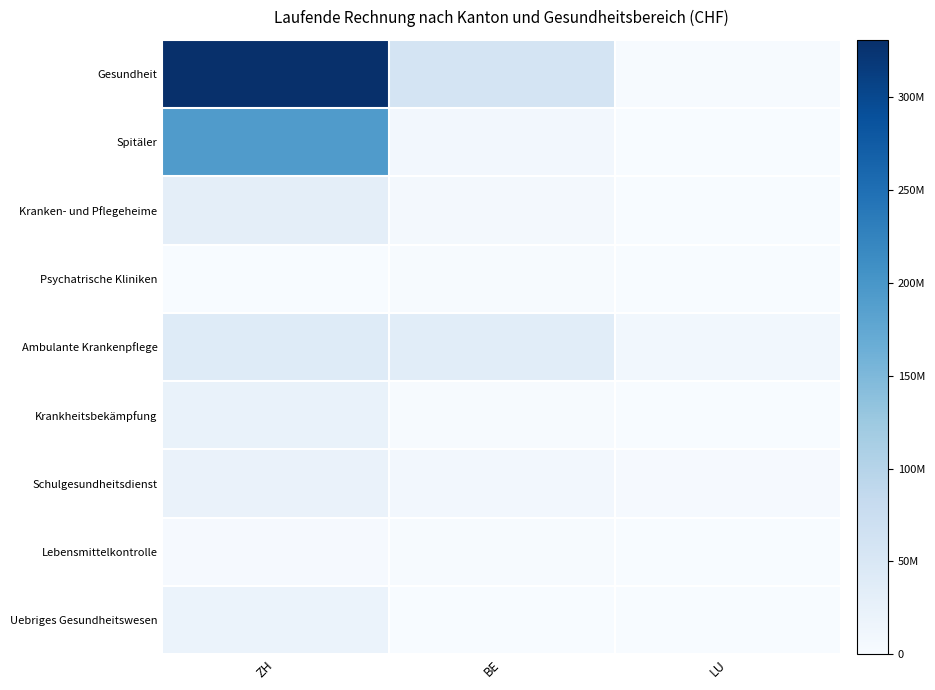

What is the total value across all series at ZH?

663701671